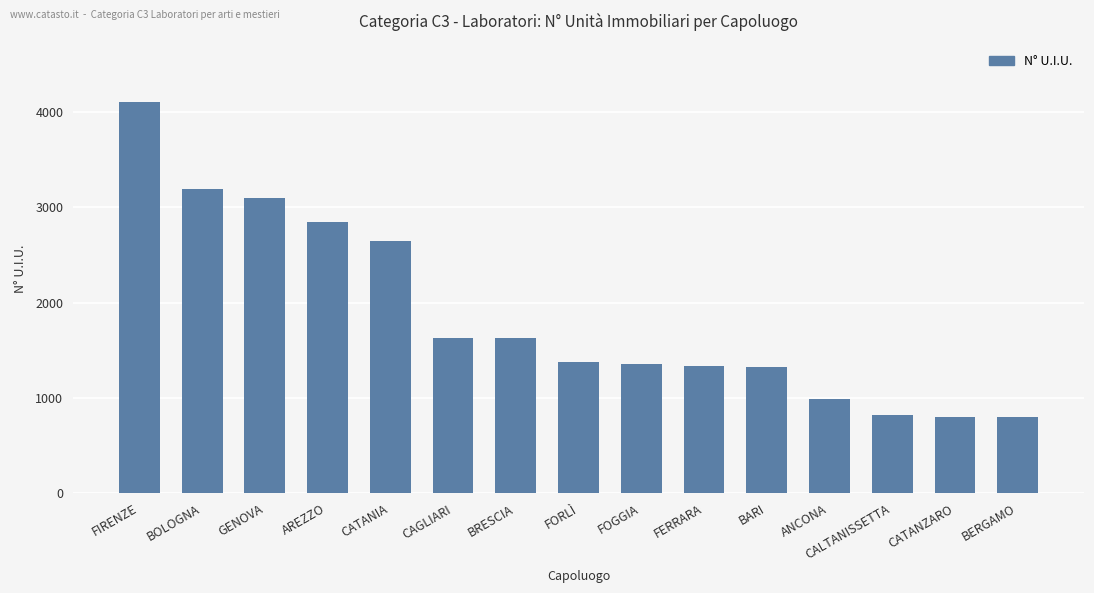

How many series are shown in this chart?

1